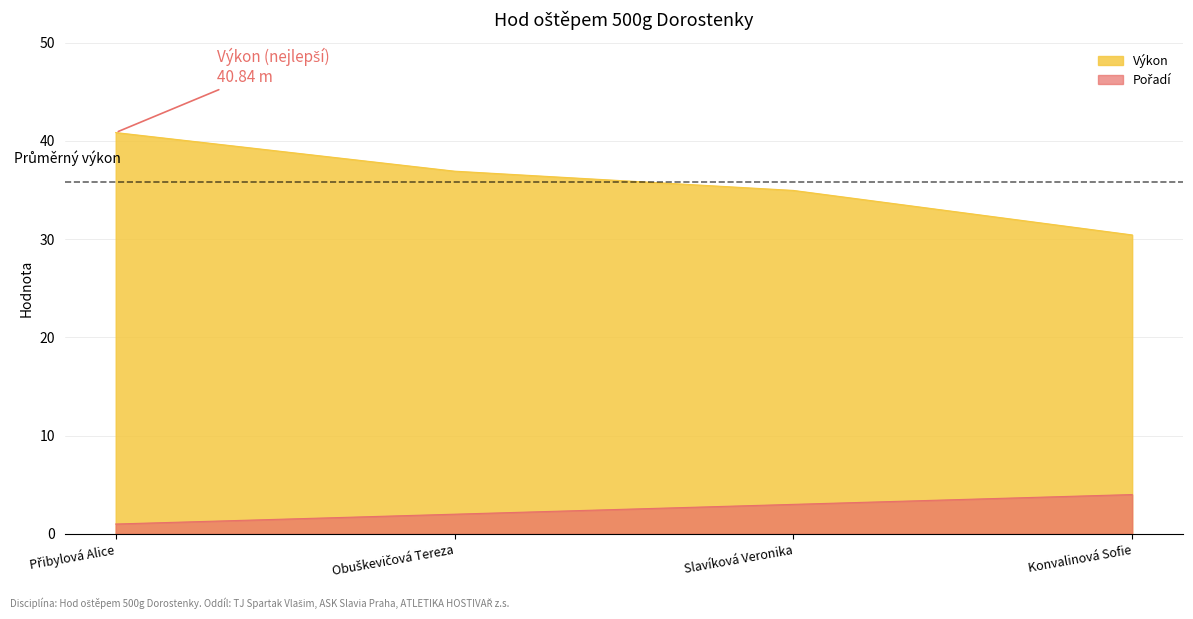

Does the chart have visible grid lines?

Yes